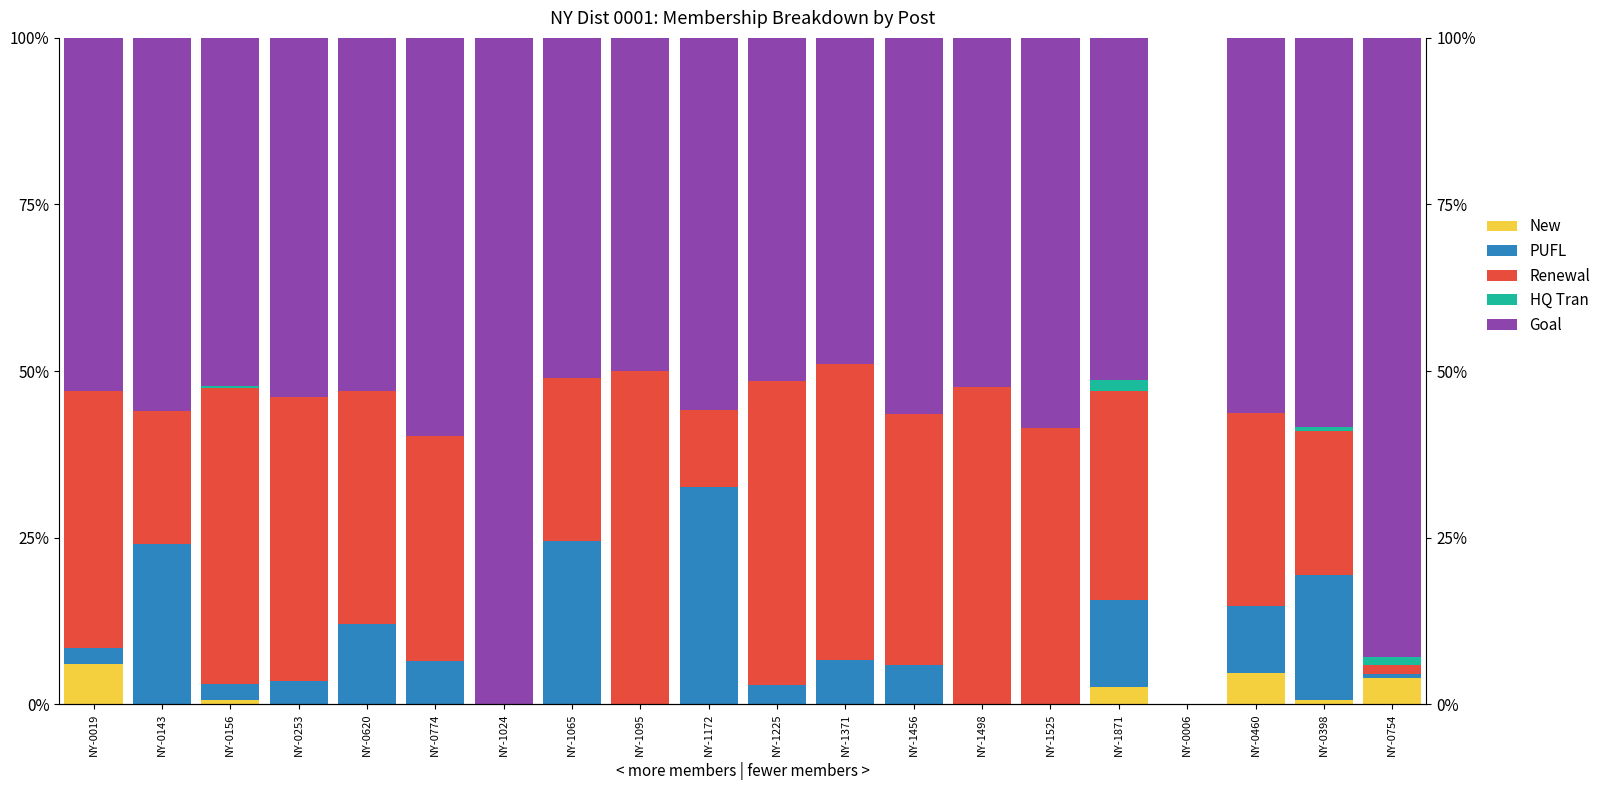

How many groups of bars are there?

20